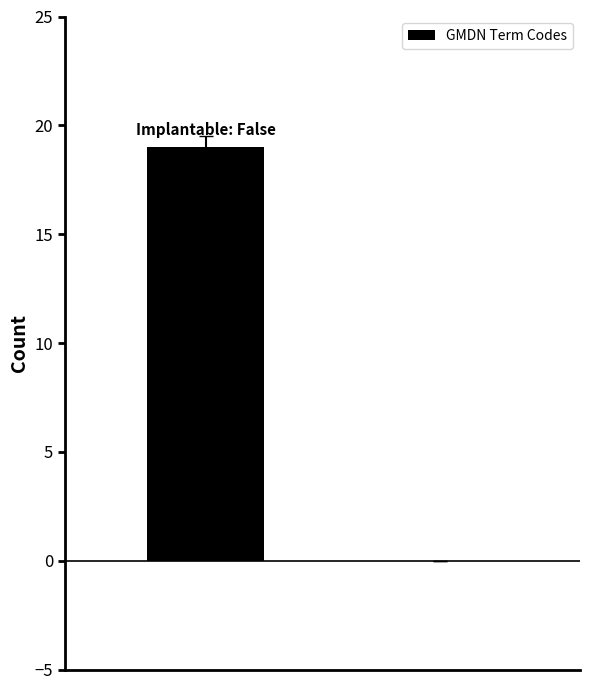

What is the greatest value displayed?

19